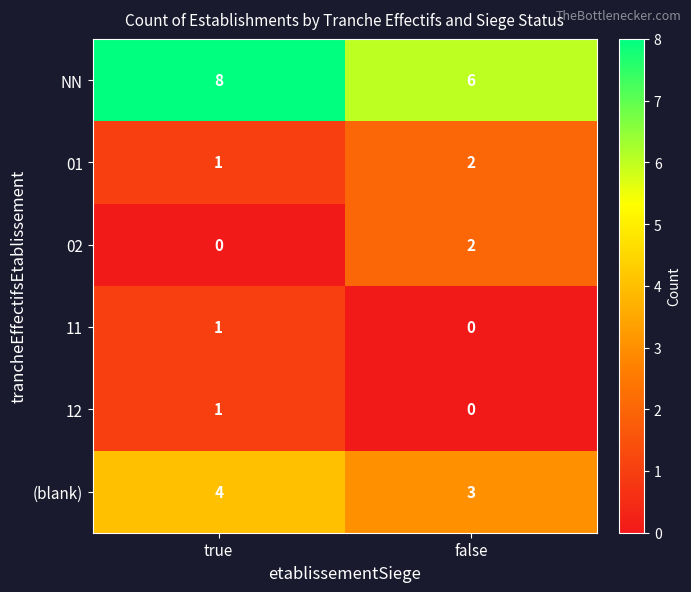

What is the average value of the (blank) series?

4